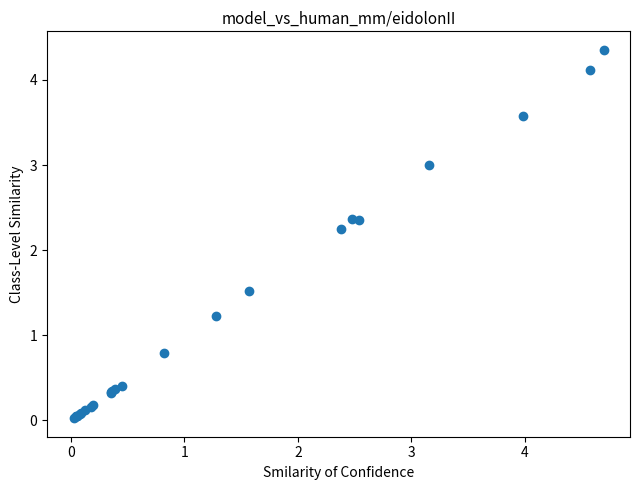

What Y value in the scatter plot is closest to 2?

2.3